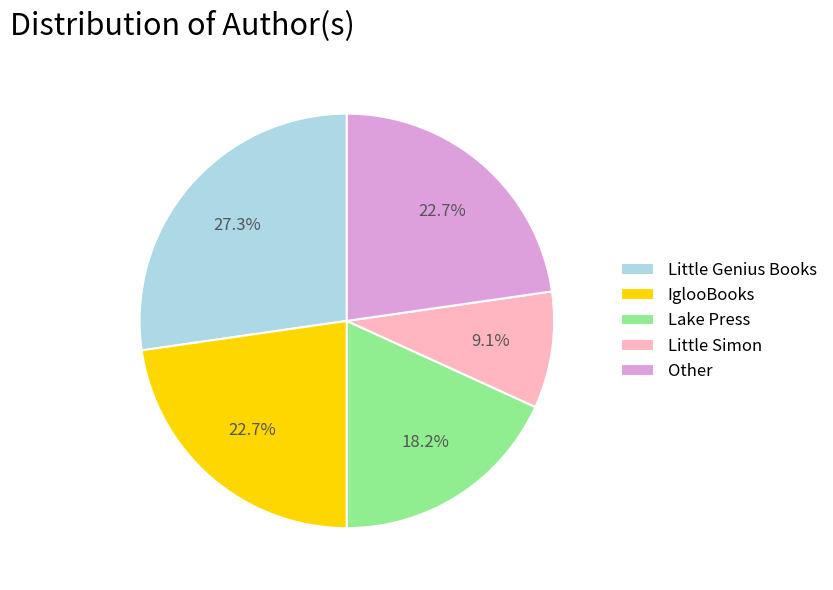

What is the total percentage of Lake Press and Other?

40.9%